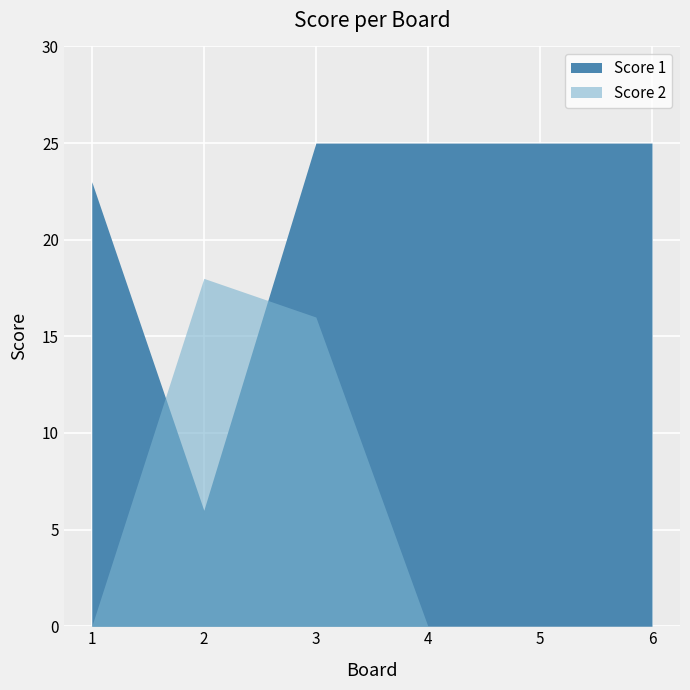

The Score 2 series shows 0 at 5. True or false?

True